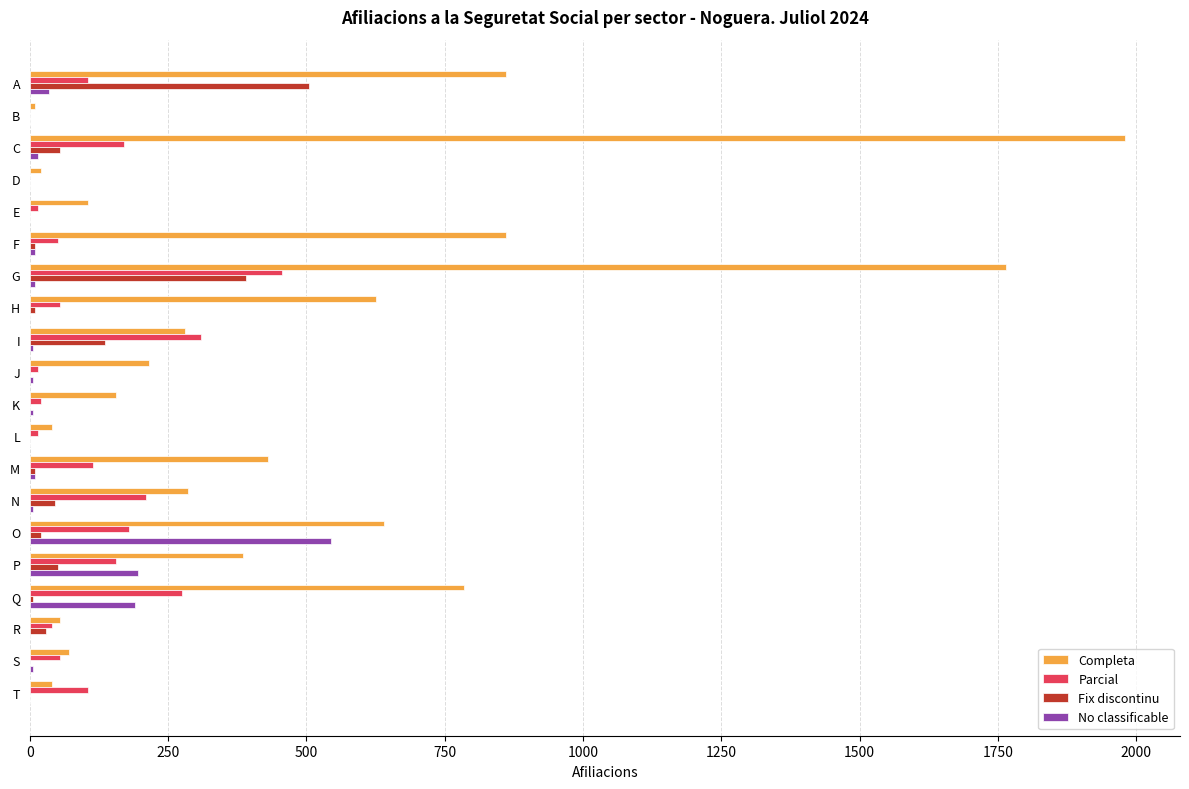

How many series are shown in this chart?

4